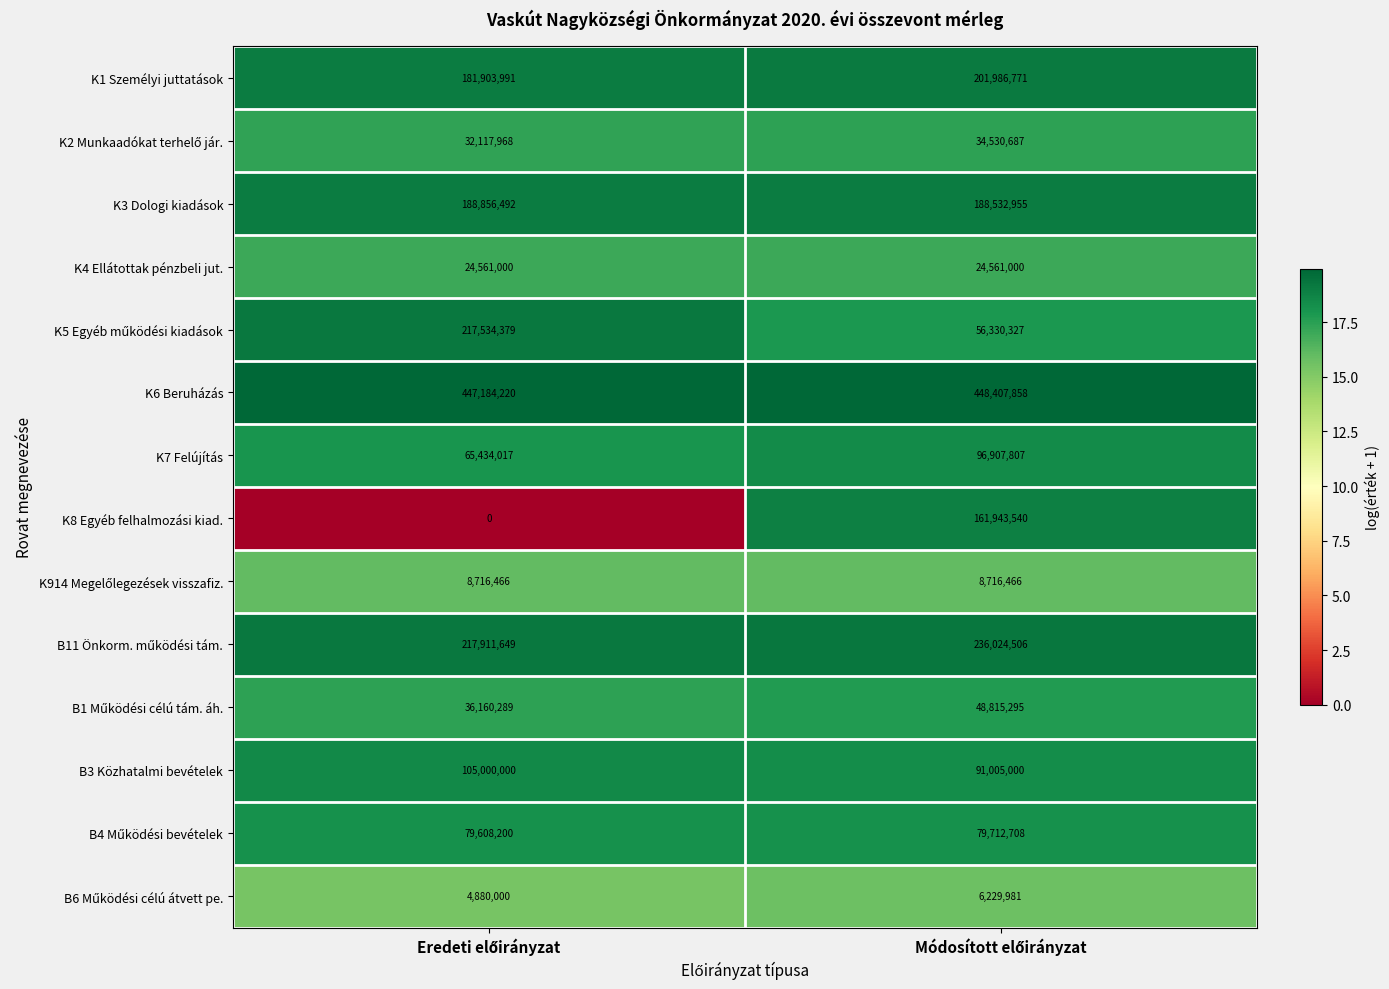

What is the maximum value shown in the chart?

448407858